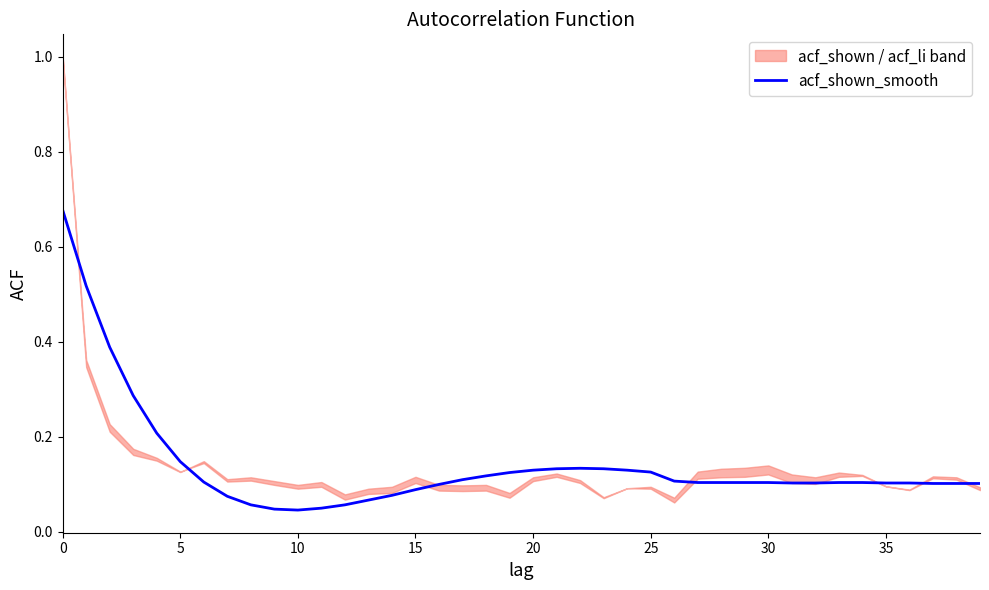

True or false: the data has more than 0 interior local peaks.

True